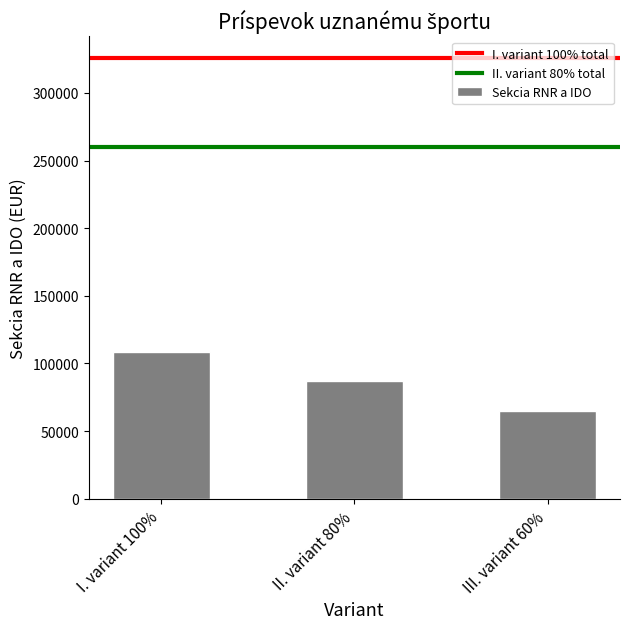

Rank the categories by value from highest to lowest.

I. variant 100%, II. variant 80%, III. variant 60%